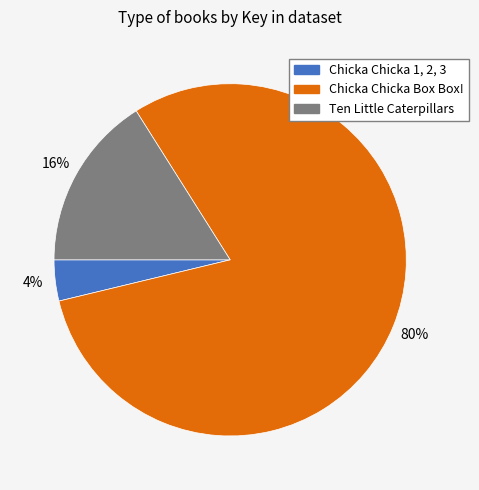

Which has a higher value, Chicka Chicka Box Box! or Chicka Chicka 1, 2, 3?

Chicka Chicka Box Box!